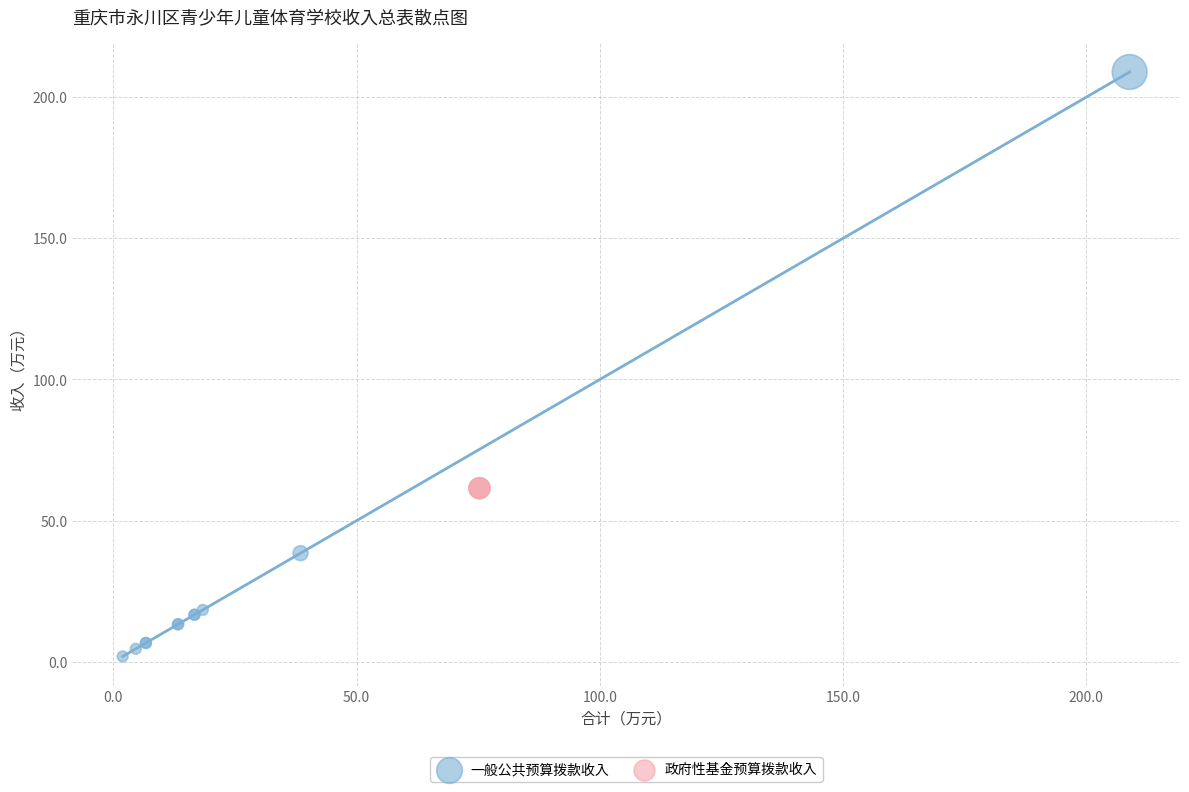

Which series contains the highest Y value?

一般公共预算拨款收入